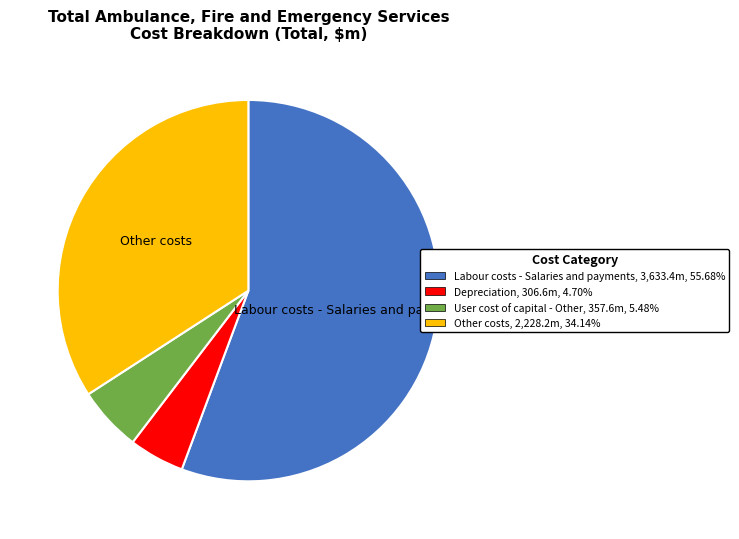

Does any single category account for the majority?

Yes